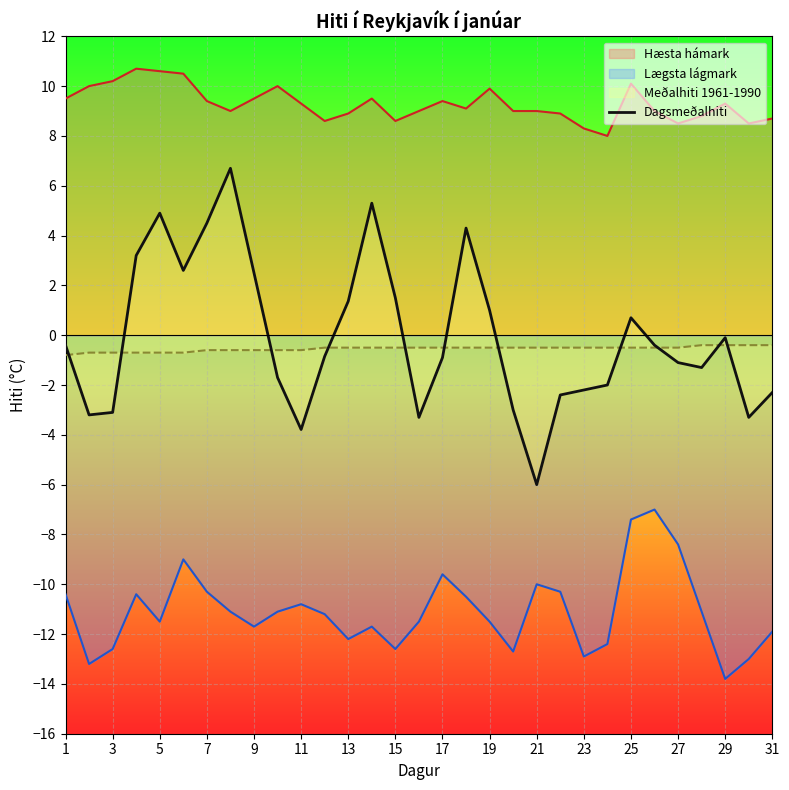

Is the value of Hæsta hámark at 15 greater than the value of Lægsta lágmark at 17?

Yes